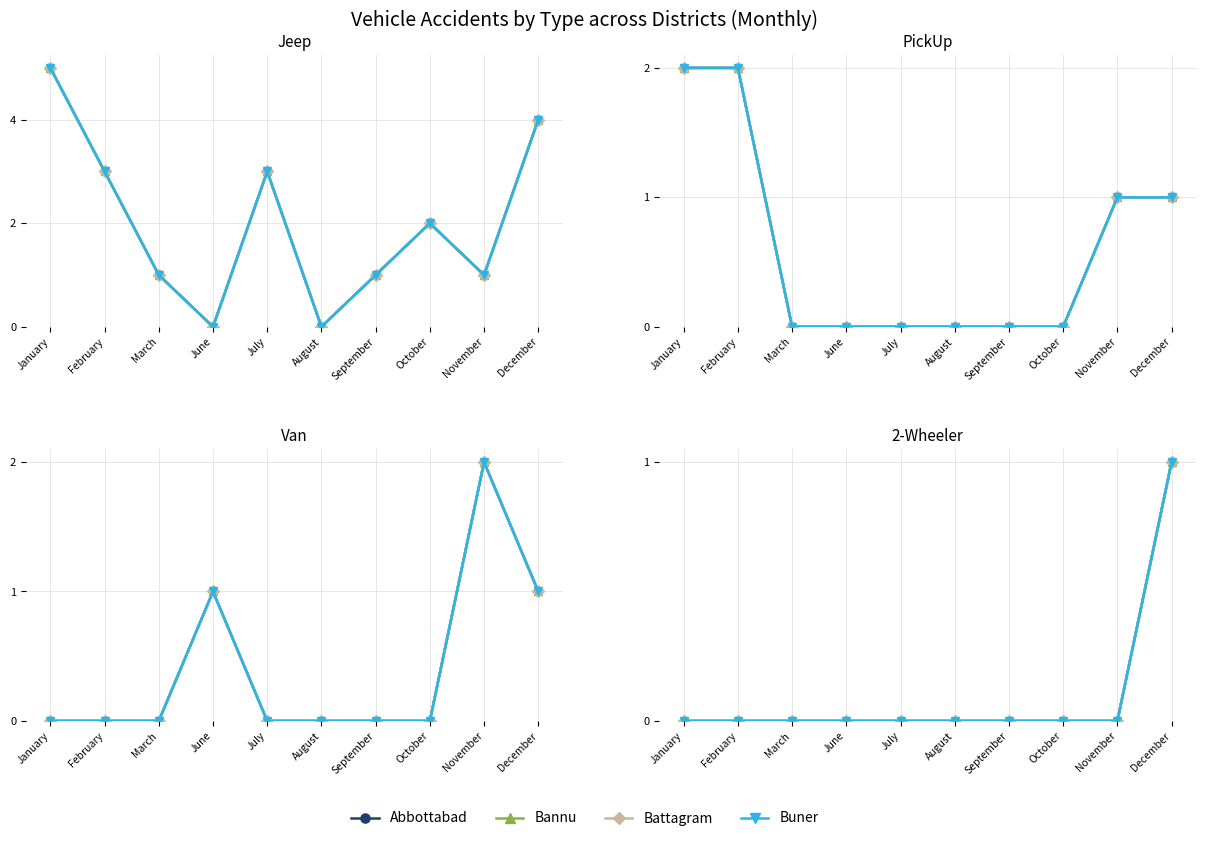

True or false: Buner and Bannu intersect in this chart.

False